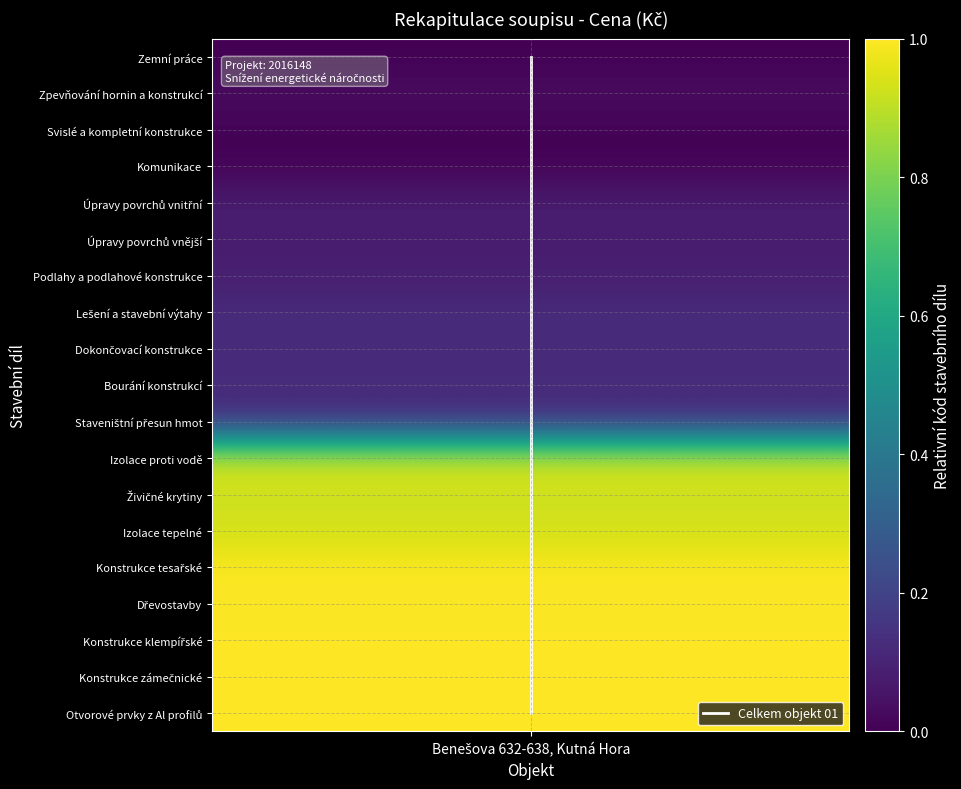

True or false: the data shows 6 at Benešova 632-638, Kutná Hora.

False